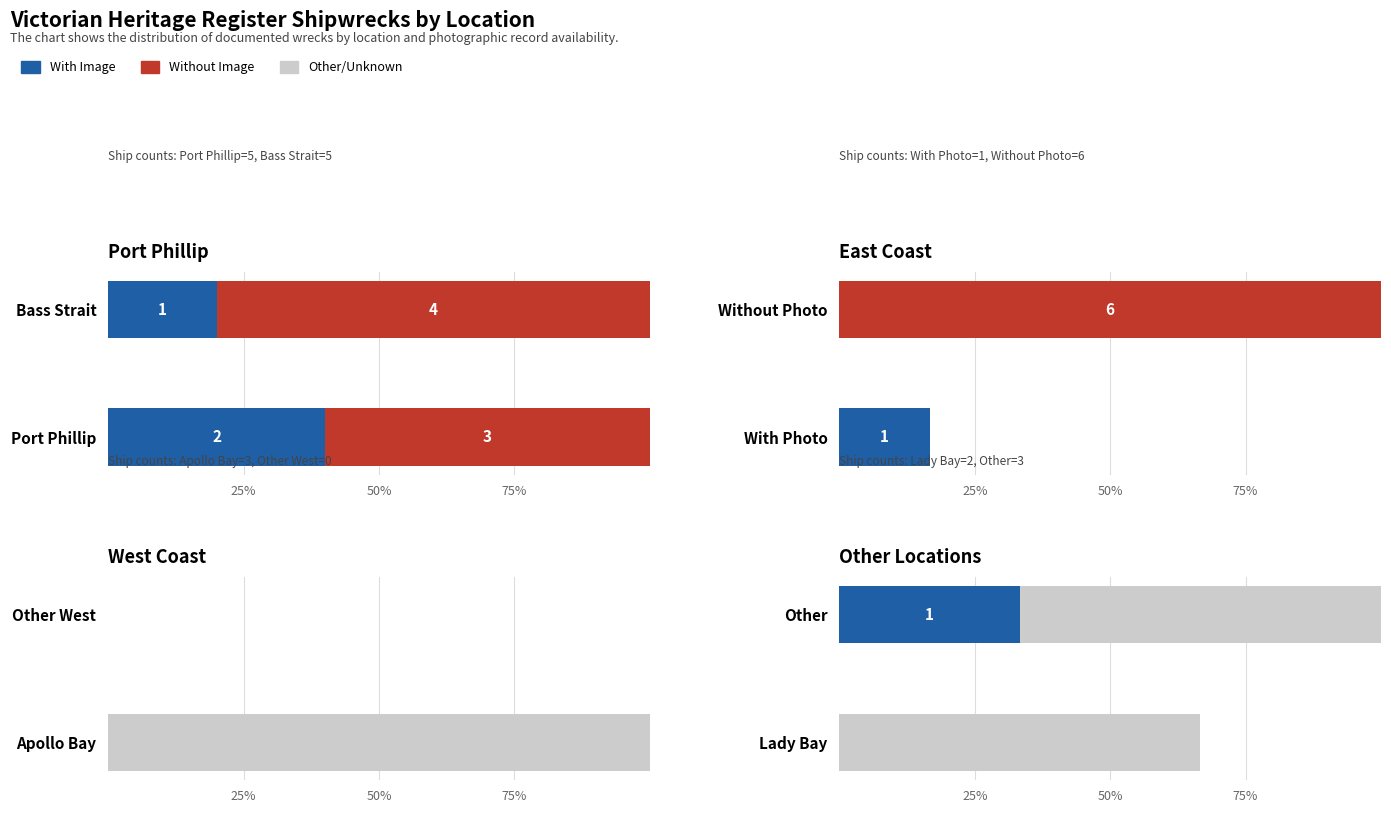

At 50%, list the series in order from largest to smallest.

With Image, Other/Unknown, Without Image